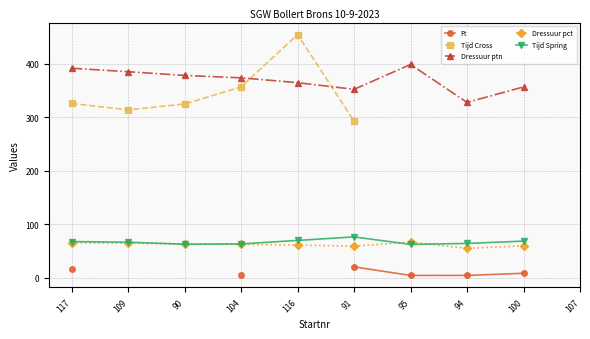

What is the greatest value displayed?

455.0